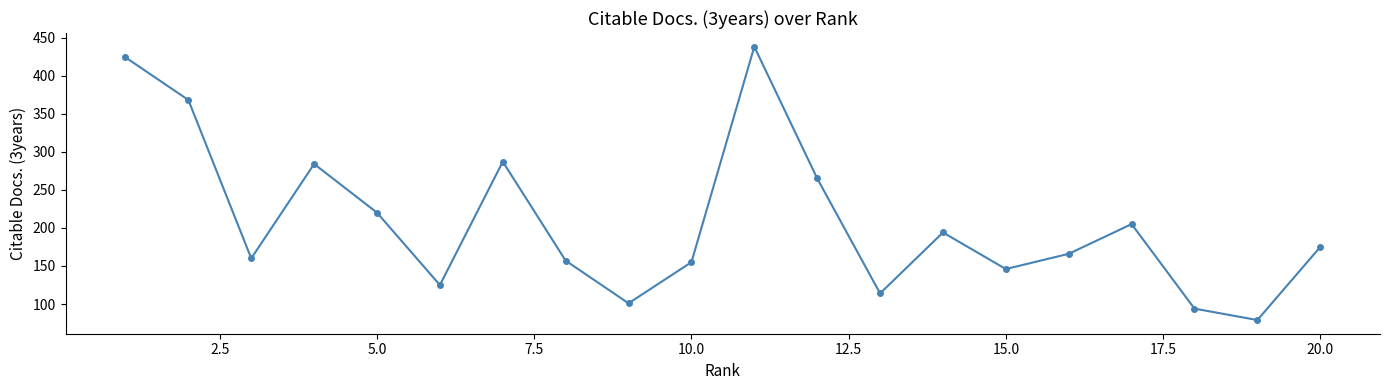

How many interior local valleys (lower than both neighbors) does the data have?

6